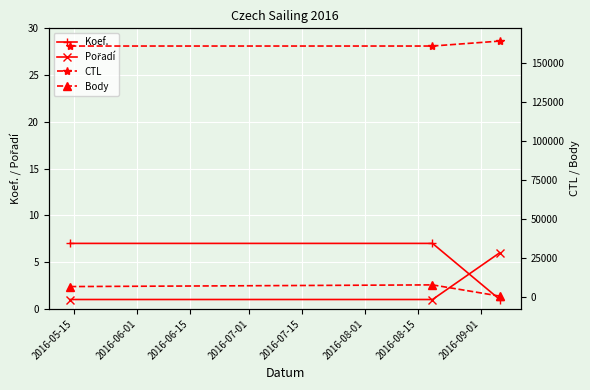

What is the value of the Koef. point at the 2nd from the left?

7